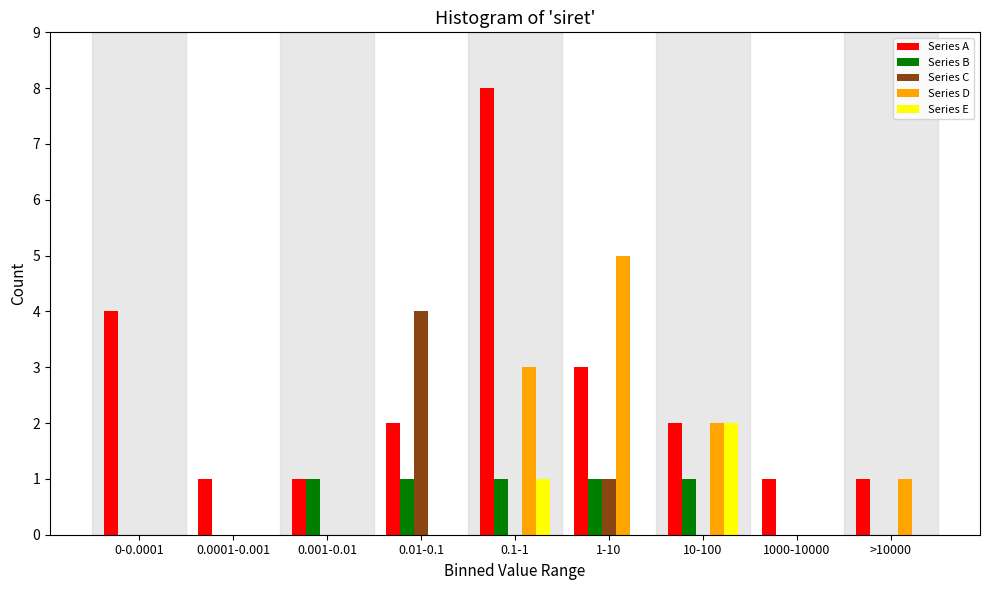

Which label corresponds to the largest value in the chart?

0.1-1